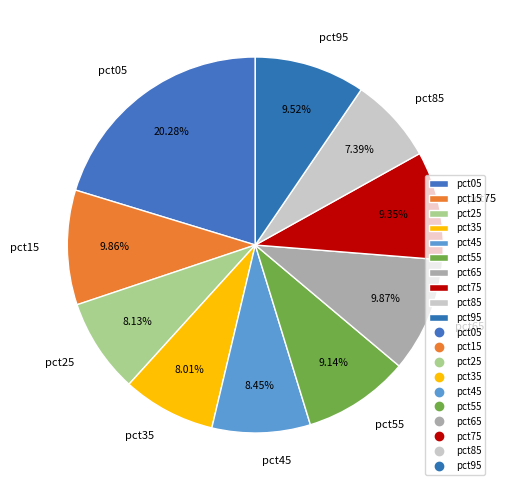

Does pct55 account for over 50% of the chart?

No